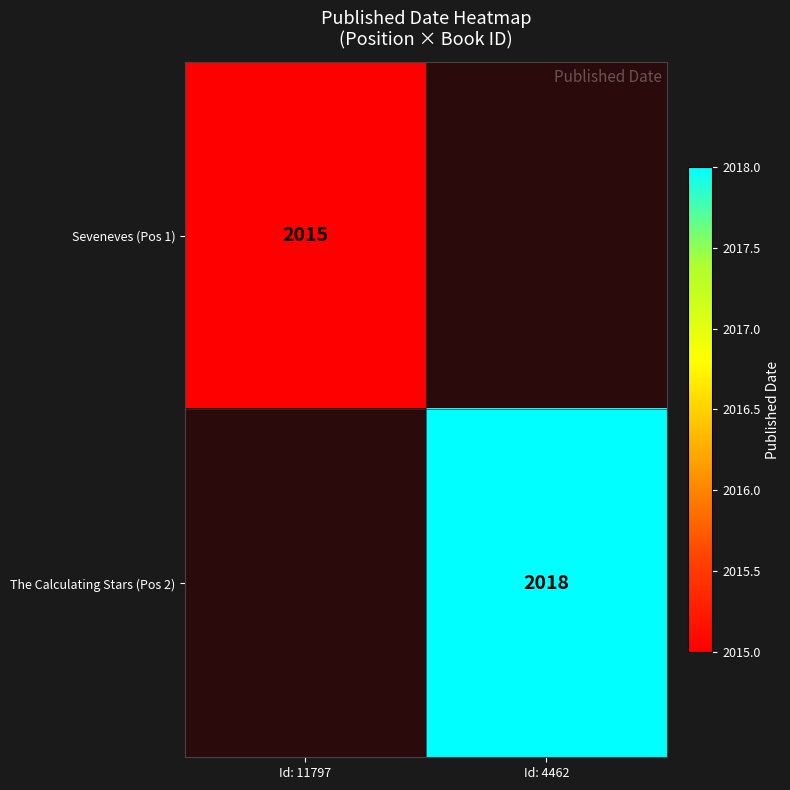

Which has a higher value, Id: 4462 or Id: 11797?

Id: 11797